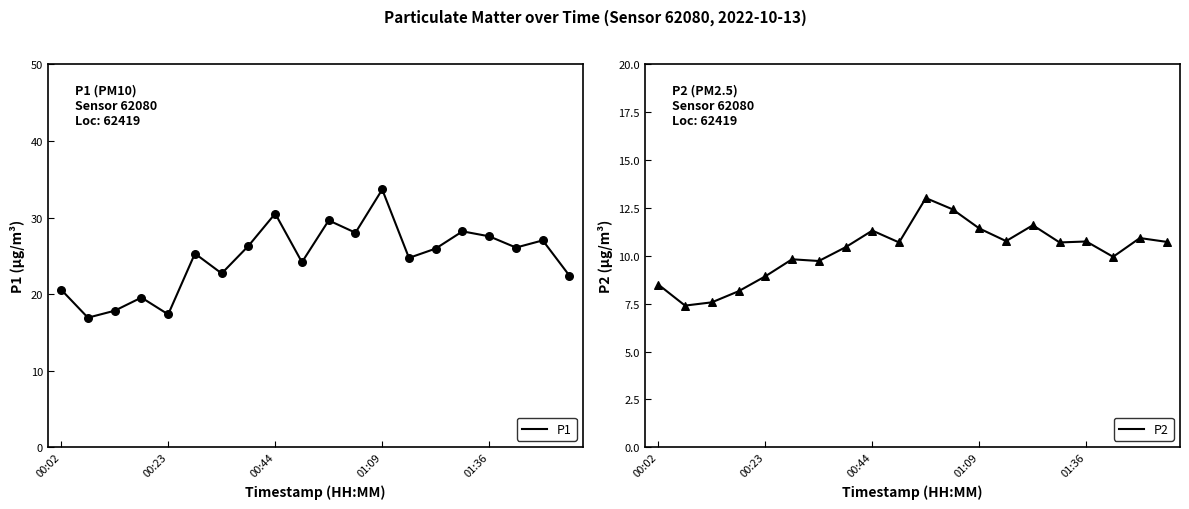

Which series has the largest Y range (max minus min)?

P1